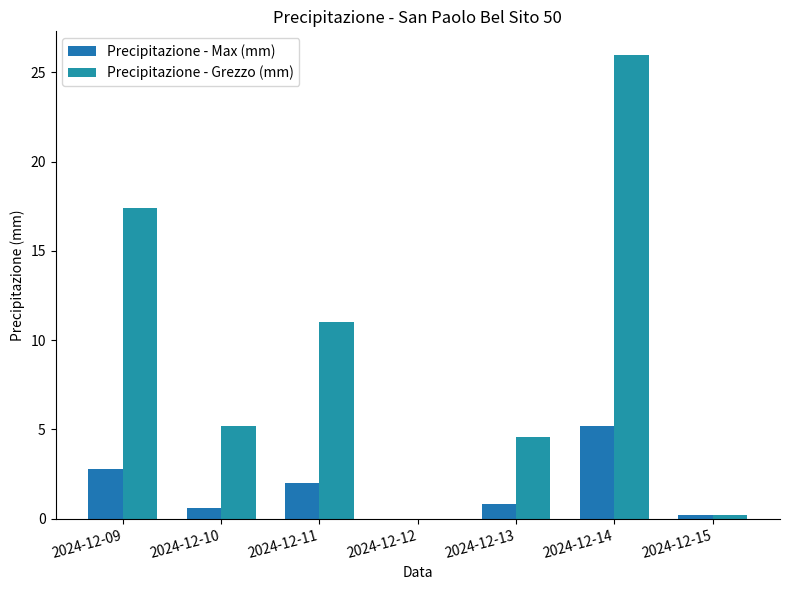

Is it true that Precipitazione - Max (mm) equals 5.2 at 2024-12-14?

True